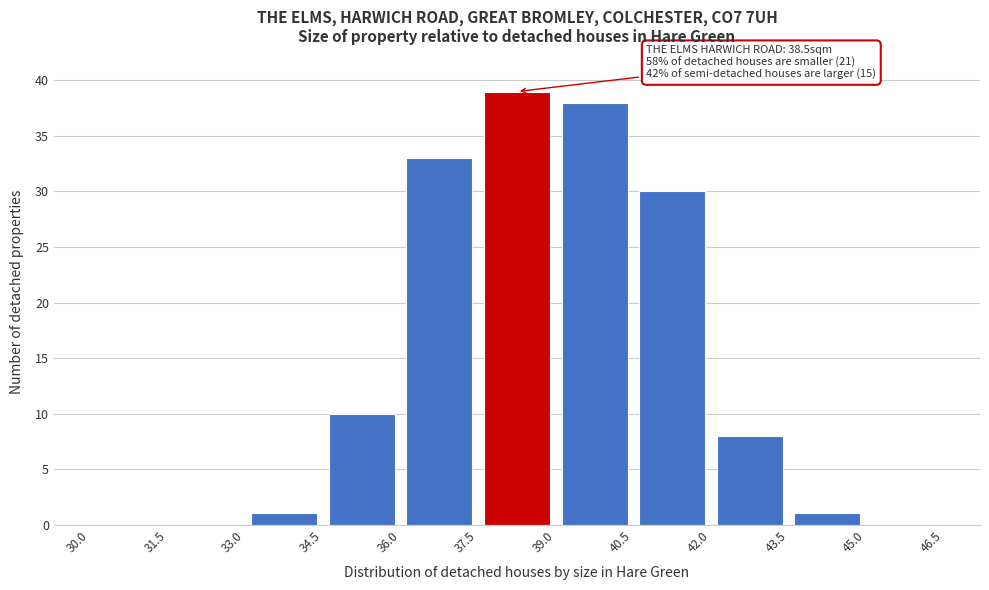

Which range on the x-axis has the tallest bar?

37.5 to 39.0